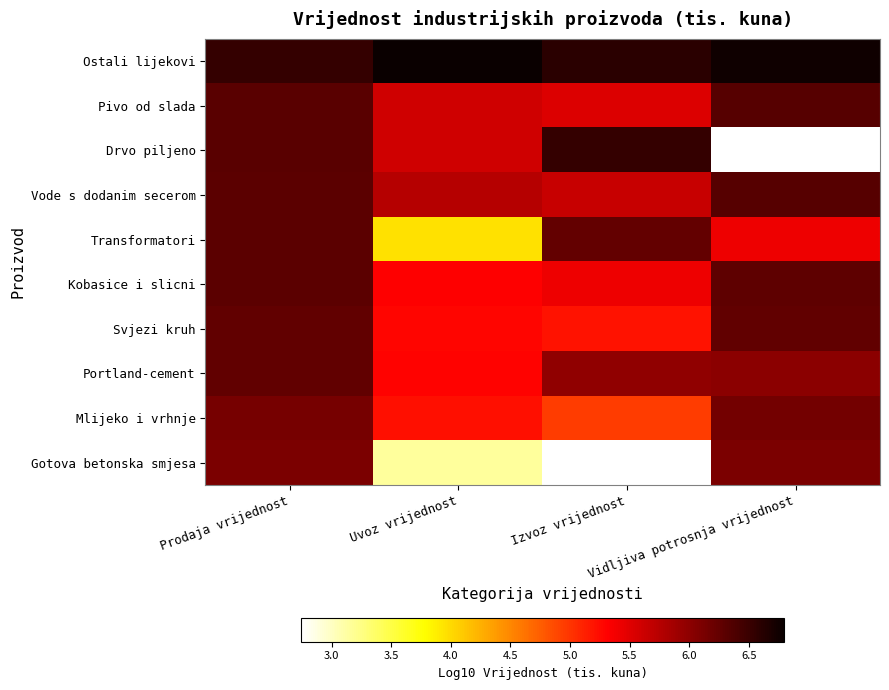

Count the Kobasice i slicni values in the range 5 to 6.

2